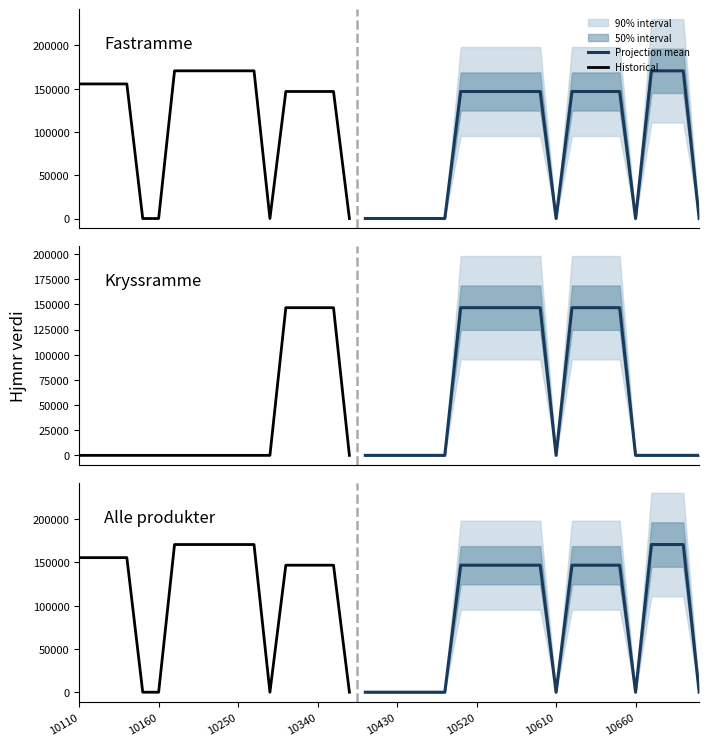

Reading left to right, list all the values displayed in this chart.

Fastramme: 155540	155540	155540	155540	0	0	170686	170686	170686	170686	170686	170686	0	146808	146808	146808	146808	0	0	0	0	0	0	0	146808	146808	146808	146808	146808	146808	0	146808	146808	146808	146808	0	170686	170686	170686	0
Kryssramme: 0	0	0	0	0	0	0	0	0	0	0	0	0	146808	146808	146808	146808	0	0	0	0	0	0	0	146808	146808	146808	146808	146808	146808	0	146808	146808	146808	146808	0	0	0	0	0
Hjmnr_all: 155540	155540	155540	155540	0	0	170686	170686	170686	170686	170686	170686	0	146808	146808	146808	146808	0	0	0	0	0	0	0	146808	146808	146808	146808	146808	146808	0	146808	146808	146808	146808	0	170686	170686	170686	0